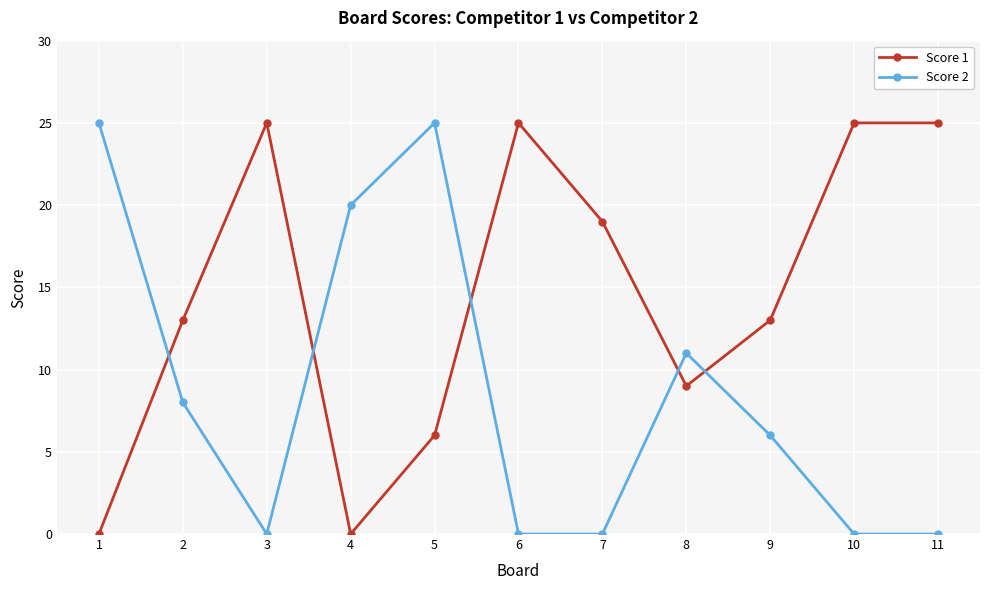

What is the greatest value displayed?

25